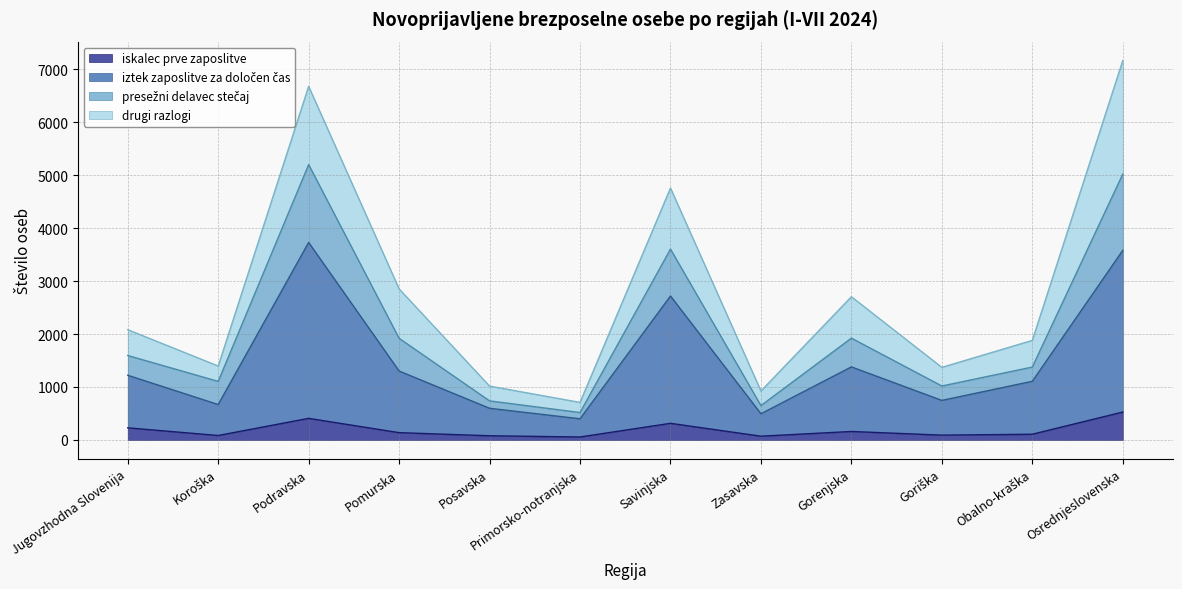

Between Primorsko-notranjska and Pomurska, which is larger?

Pomurska